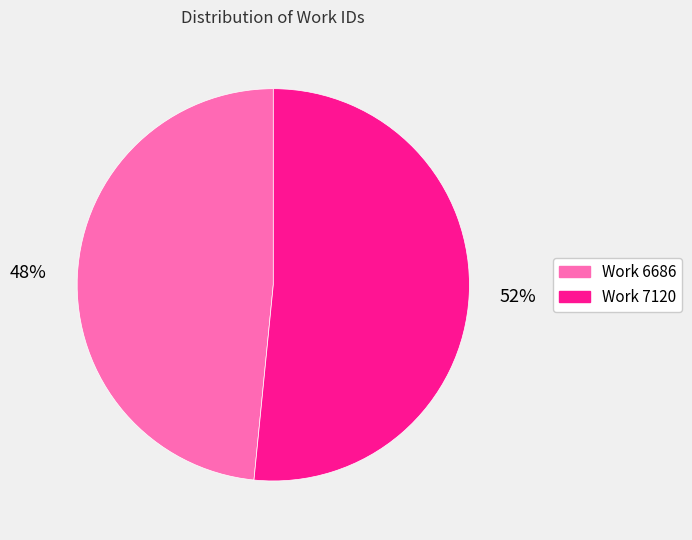

The Work 7120 slice represents 38% of the pie. True or false?

False